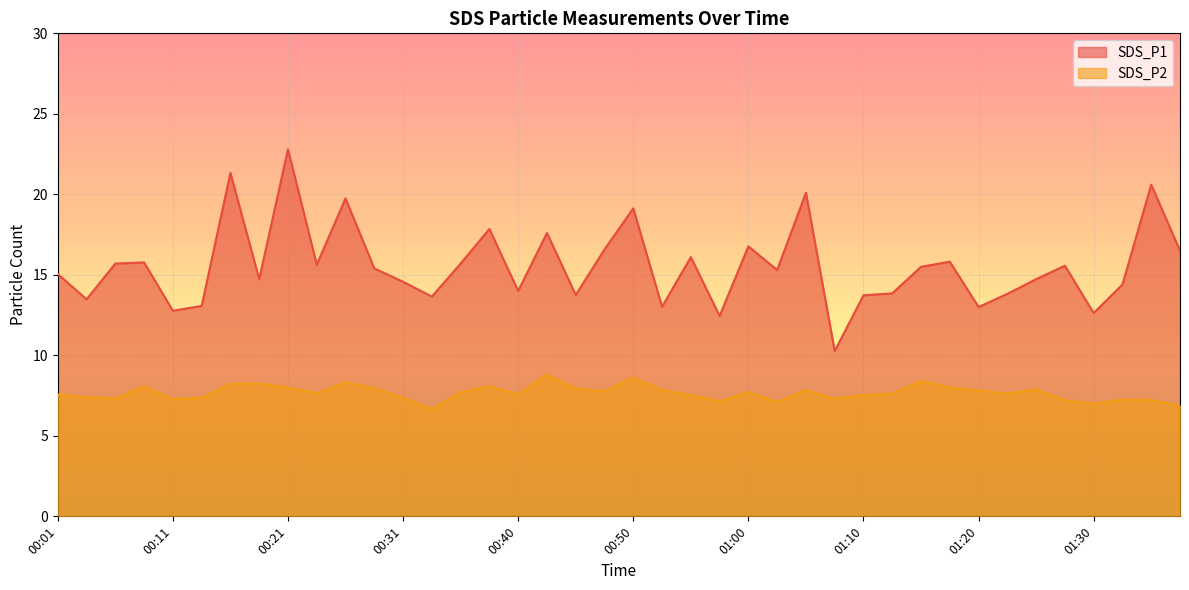

Rank the series by their average value, from lowest to highest.

SDS_P2, SDS_P1